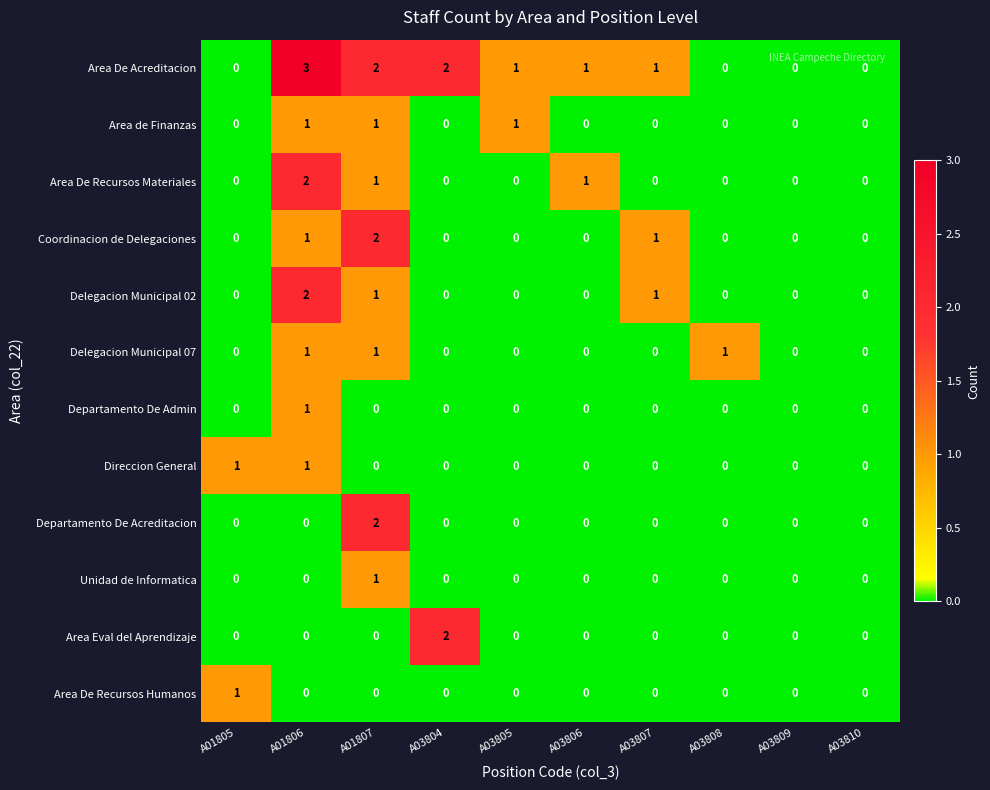

Count the number of data series in this chart.

12